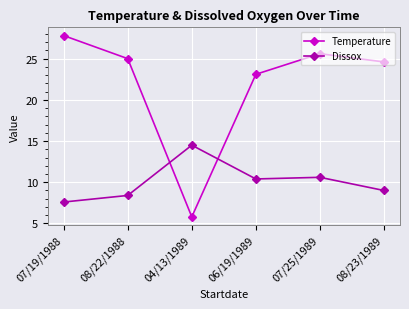

What is the value of the Dissox point at the 3rd from the left?

14.5